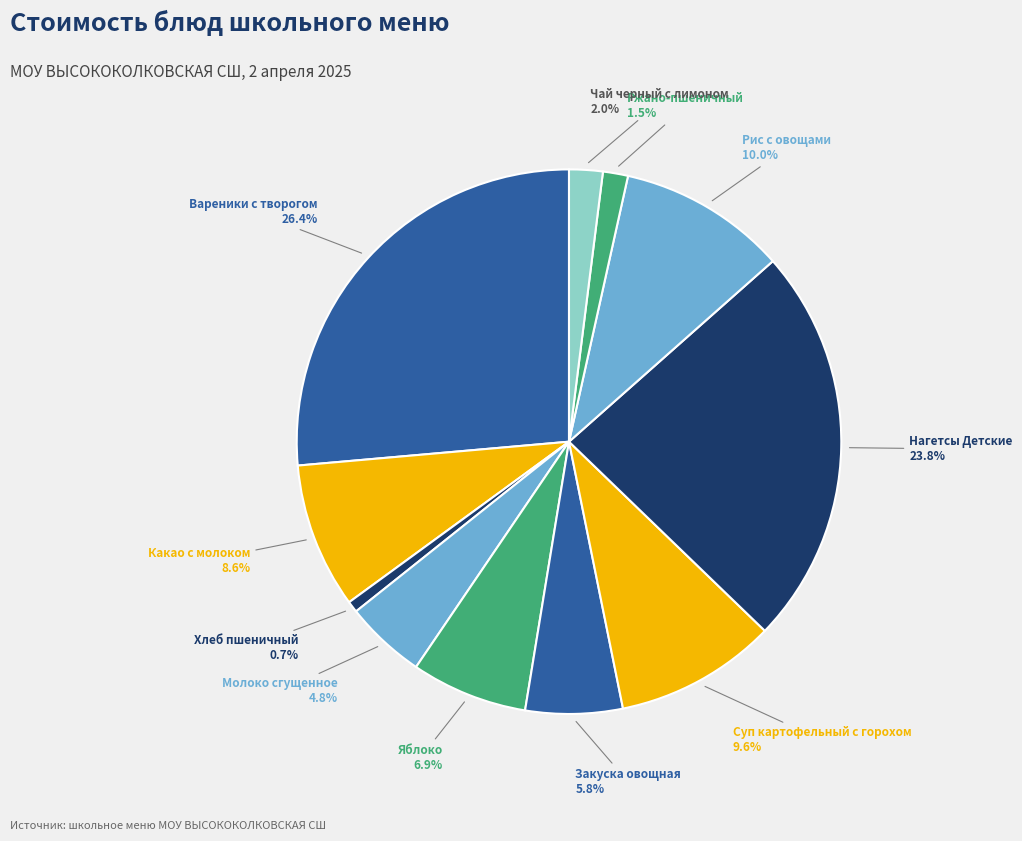

How many slices are in this pie chart?

11